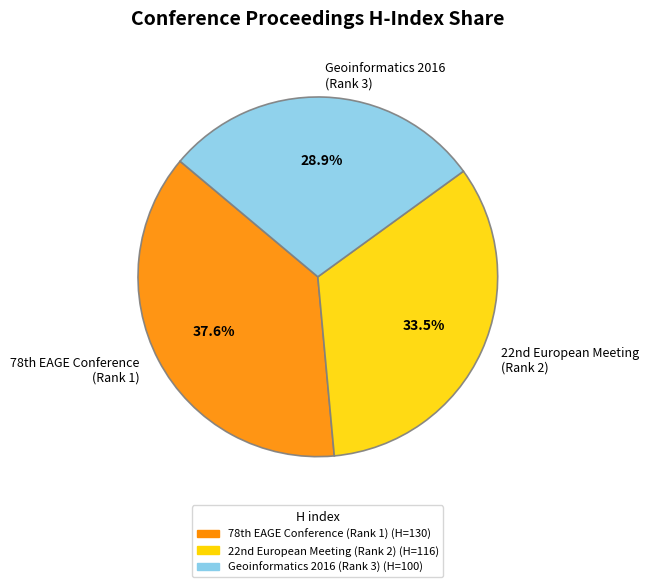

Does any single category account for the majority?

No